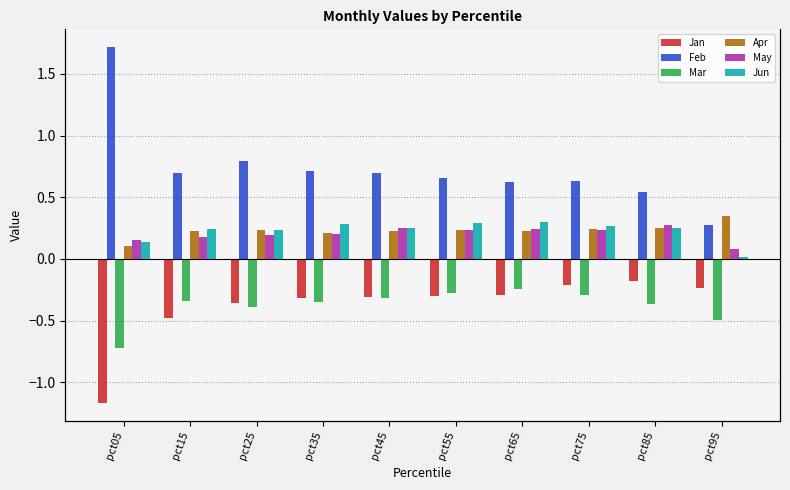

At how many categories does at least one series exceed 0?

10